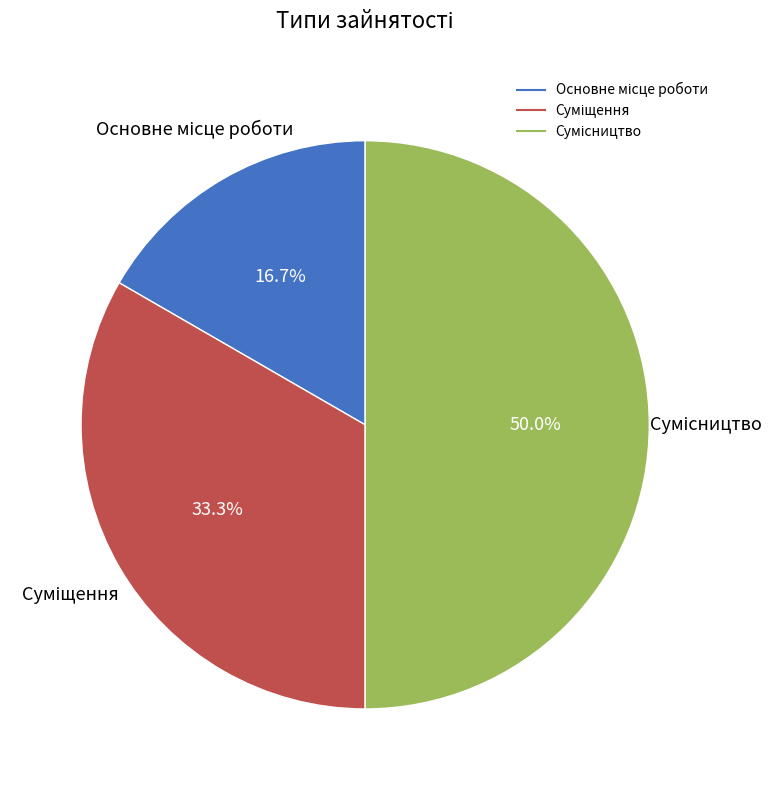

How many slices are in this pie chart?

3